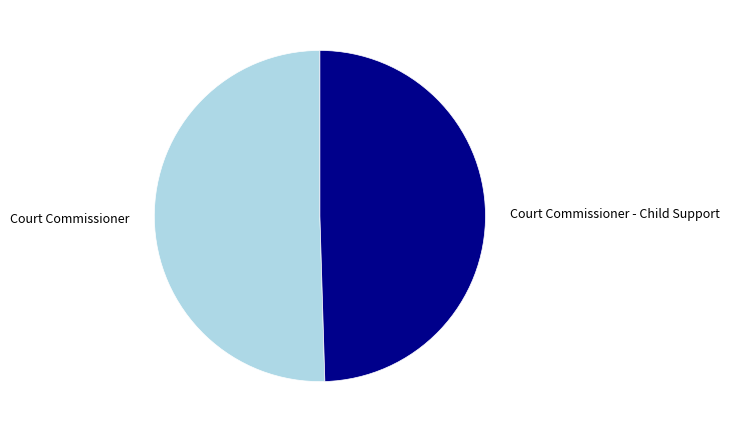

Does Court Commissioner account for over 50% of the chart?

Yes